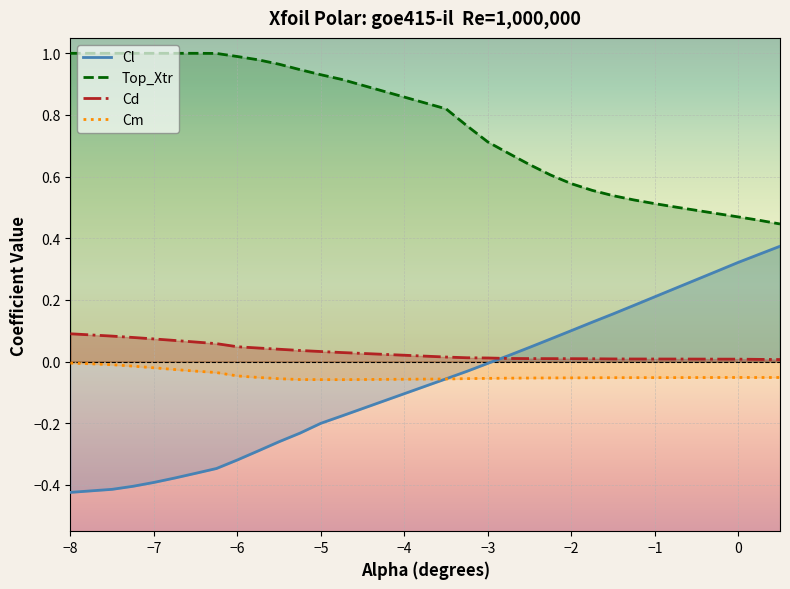

What is the difference between the maximum and second lowest values in the Top_Xtr series?

0.5